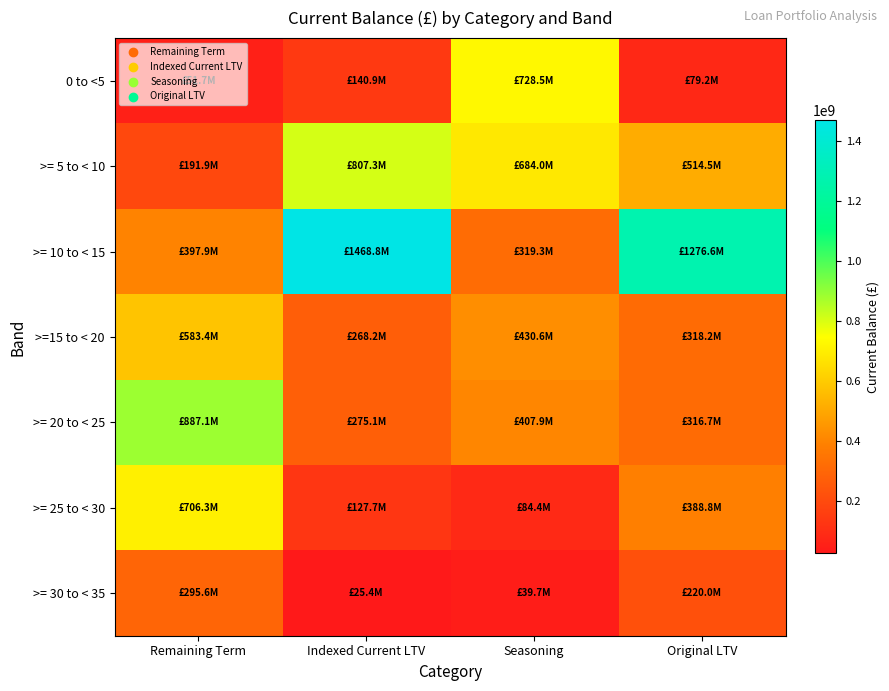

Reading left to right, list all the values displayed in this chart.

0 to <5: Remaining Term=51743564.1	Indexed Current LTV=140904113.7	Seasoning=728458511.9	Original LTV=79162153.1
>= 5 to < 10: Remaining Term=191852877.2	Indexed Current LTV=807270669.9	Seasoning=683965747.0	Original LTV=514536482.8
>= 10 to < 15: Remaining Term=397946535.8	Indexed Current LTV=1468838716.9	Seasoning=319342598.7	Original LTV=1276556587.7
>=15 to < 20: Remaining Term=583404854.0	Indexed Current LTV=268157290.9	Seasoning=430609924.1	Original LTV=318192411.2
>= 20 to < 25: Remaining Term=887070443.4	Indexed Current LTV=275146766.4	Seasoning=407865192.0	Original LTV=316650201.7
>= 25 to < 30: Remaining Term=706304540.1	Indexed Current LTV=127720768.1	Seasoning=84412378.8	Original LTV=388828483.2
>= 30 to < 35: Remaining Term=295613713.2	Indexed Current LTV=25422154.8	Seasoning=39733533.1	Original LTV=220010208.1